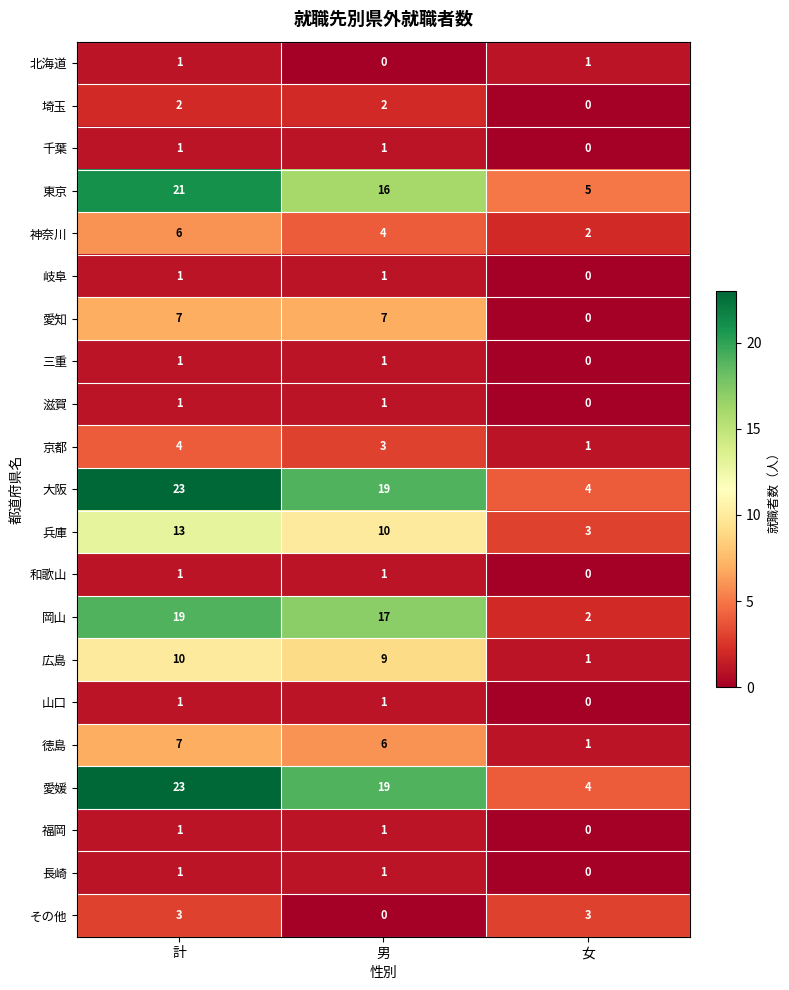

Which series changed the most between 計 and 男?

東京